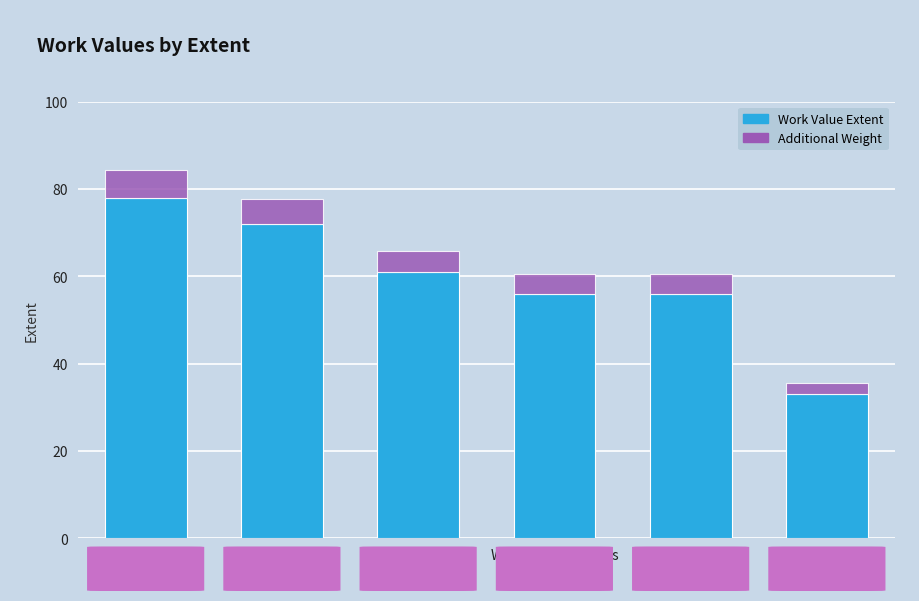

True or false: the data shows 37 at Recognition.

False